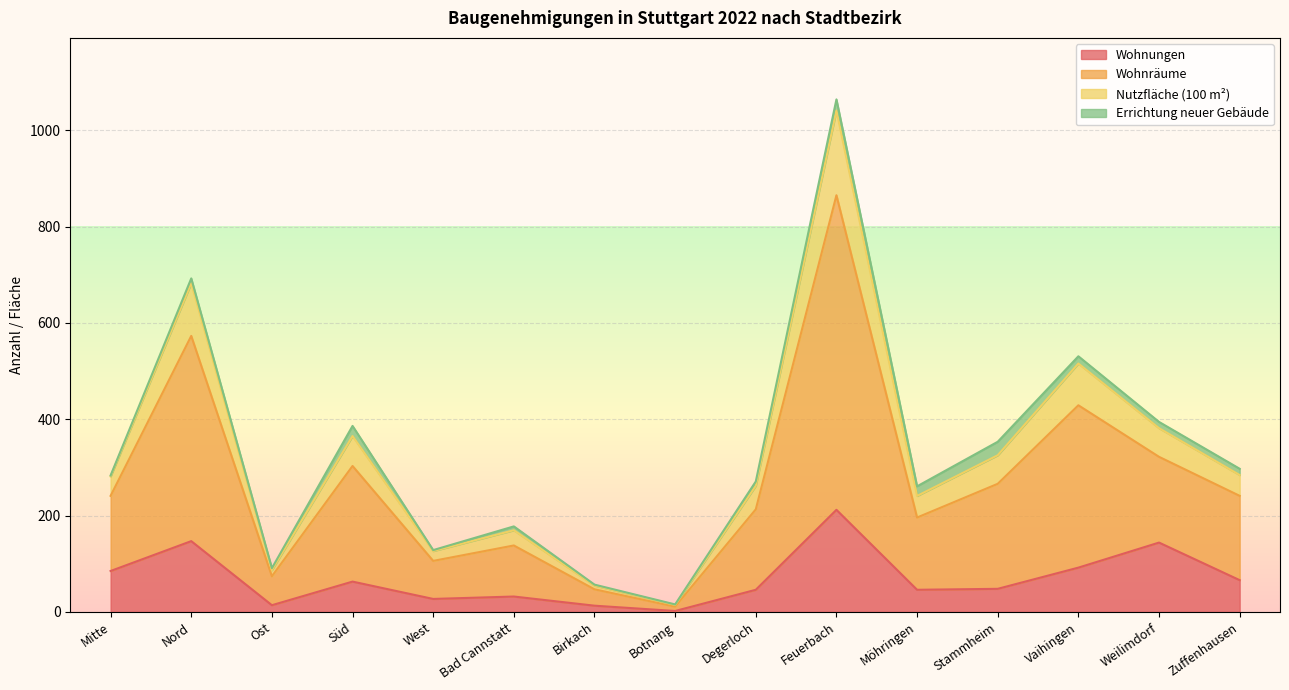

Rank the categories by Wohnungen value from lowest to highest.

Botnang, Birkach, Ost, West, Bad Cannstatt, Degerloch, Möhringen, Stammheim, Süd, Zuffenhausen, Mitte, Vaihingen, Weilimdorf, Nord, Feuerbach